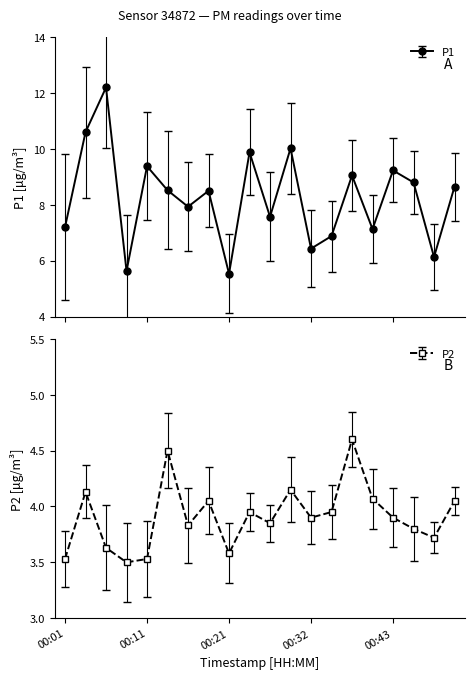

What is the sum of all P2 values?

78.2